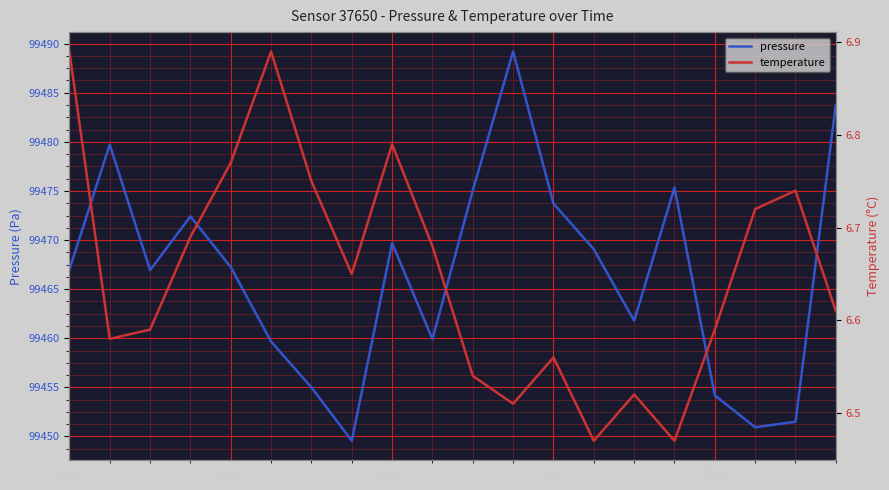

Rank the series by their average value, from lowest to highest.

temperature, pressure